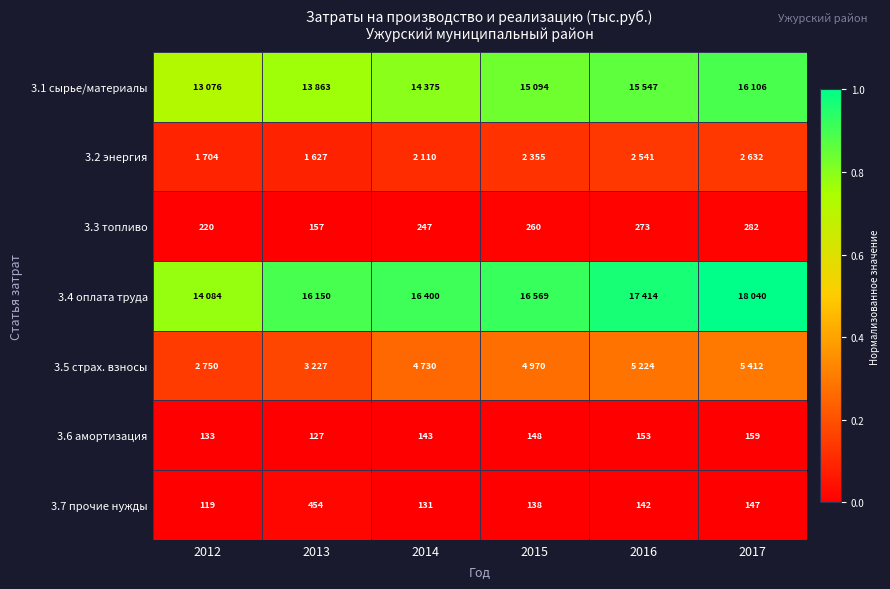

Is the value of 3.7 прочие нужды at 2013 greater than the value of 3.3 топливо at 2014?

Yes